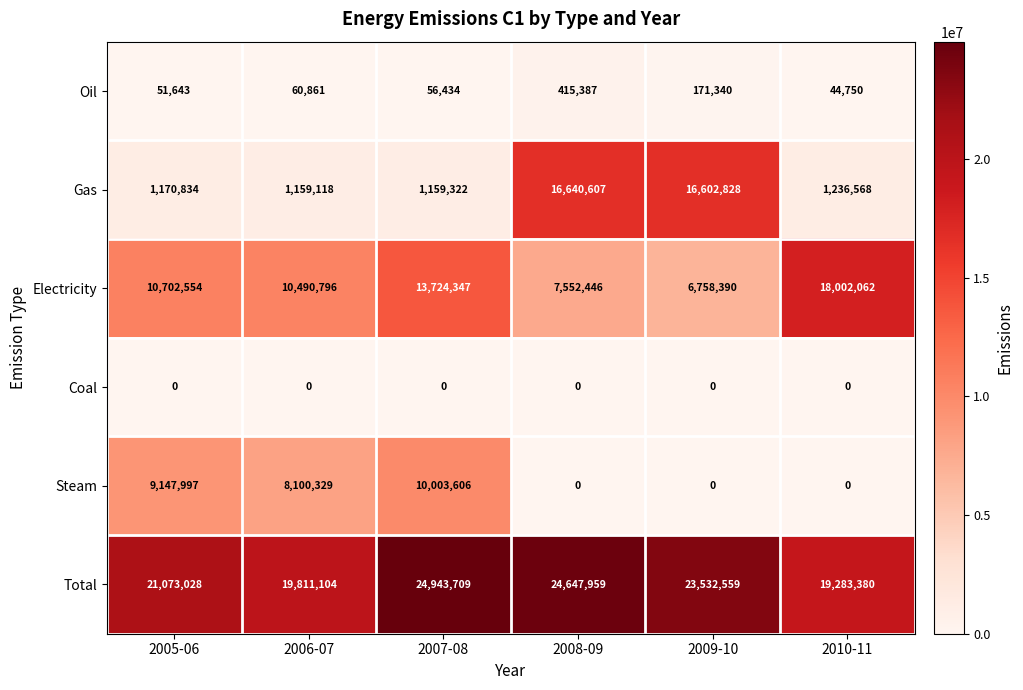

How many data points in Total are less than 23532559?

3